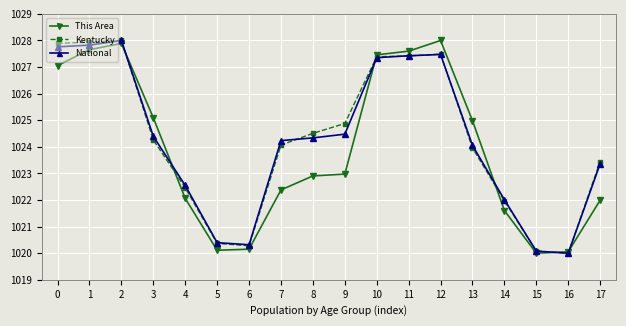

Does the chart have visible grid lines?

Yes